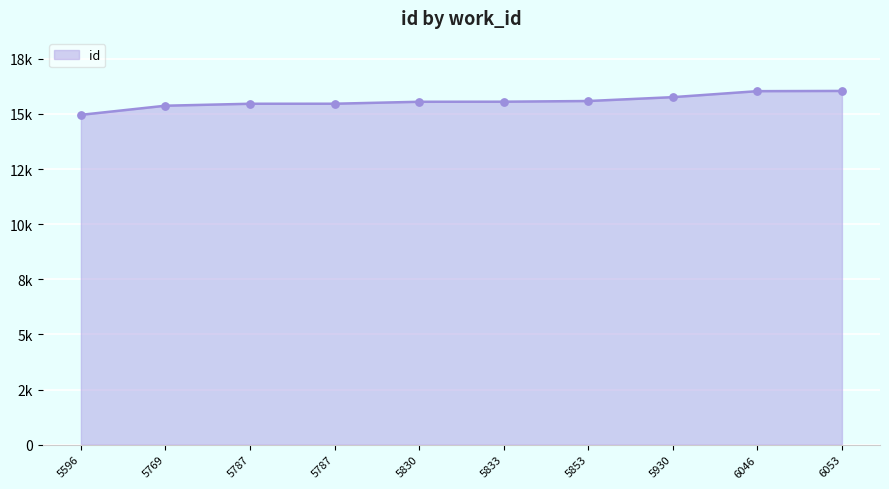

Between 5930 and 5596, which is larger?

5930